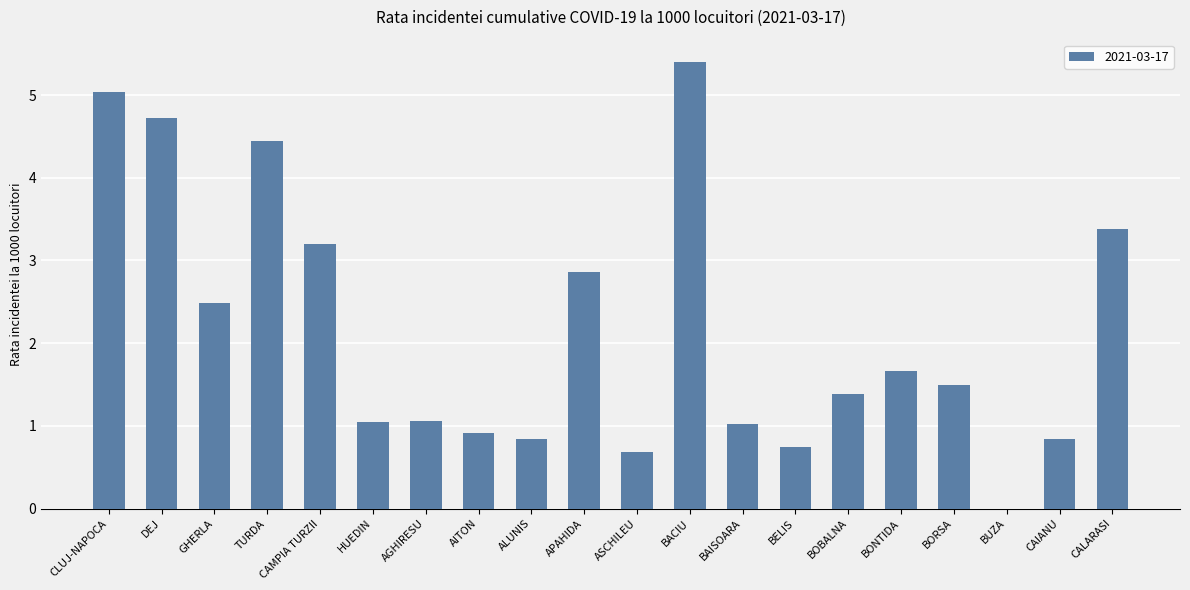

What is the sum of all values?

43.2